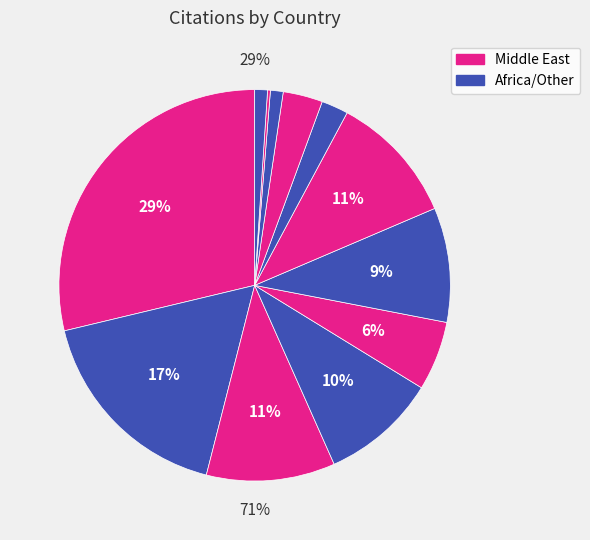

To the nearest percent, what percentage of the pie is Morocco?

2%